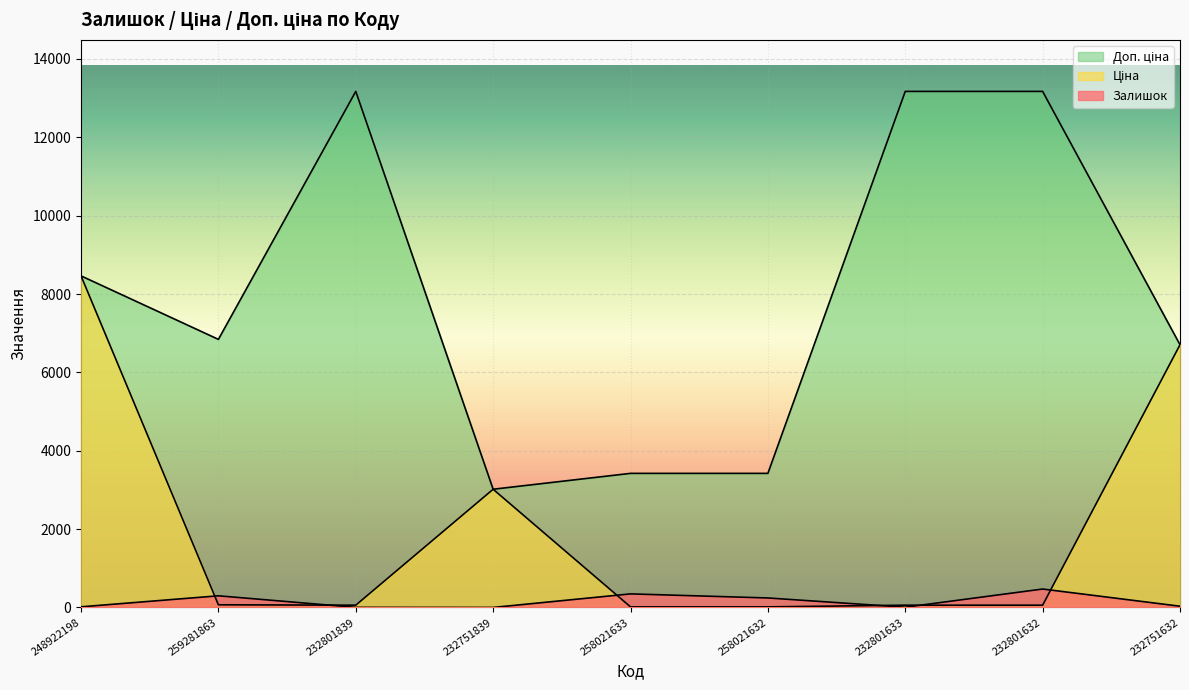

Where is Залишок nearest to the value 236?

258021632